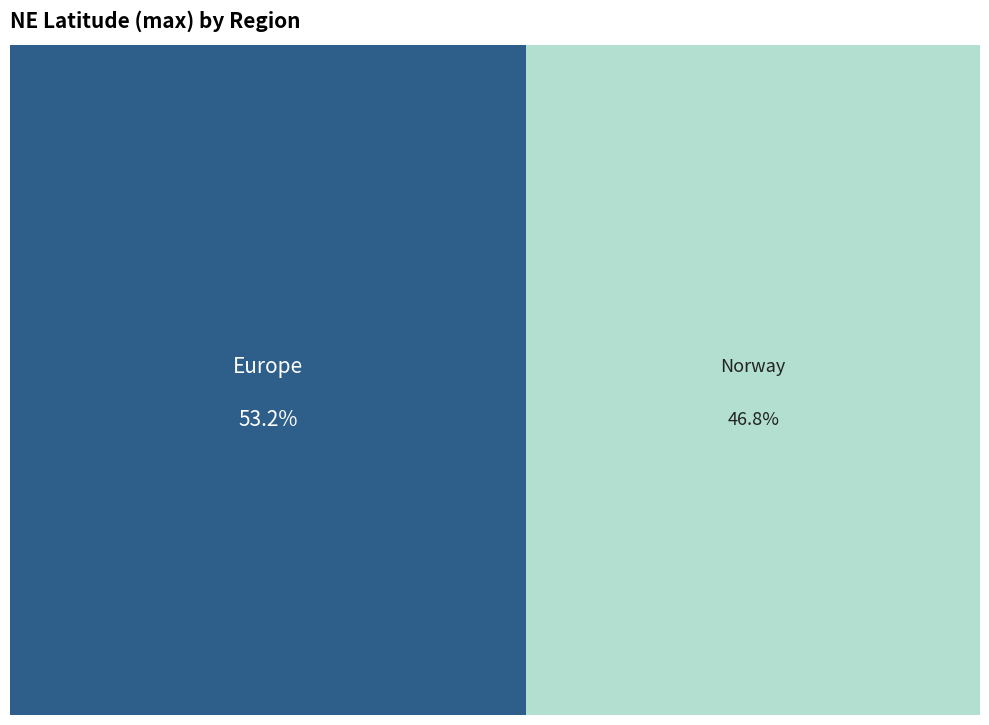

What is the ratio of the value at Norway to the value at Europe?

0.9